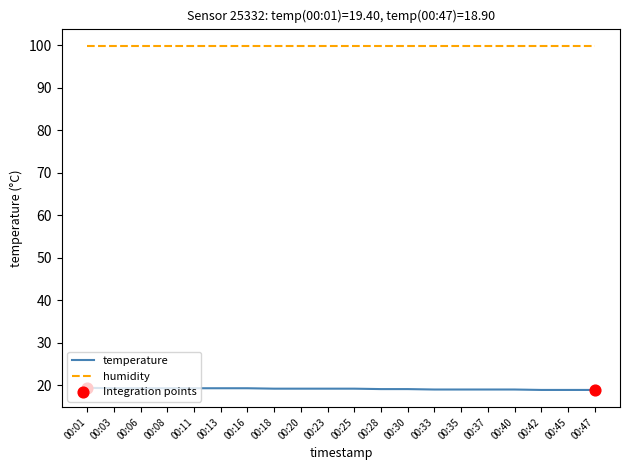

What is the spread (max minus min) of values at 00:30?

80.8